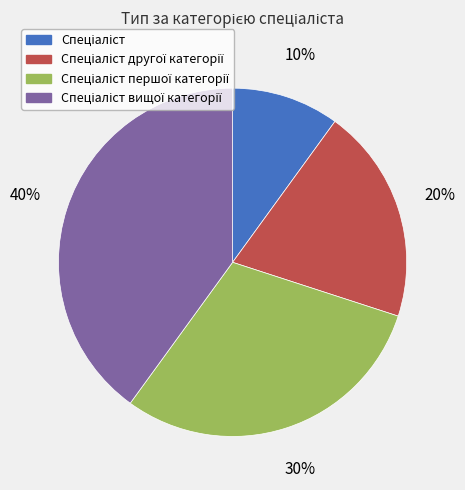

Is there a majority slice in this chart?

No